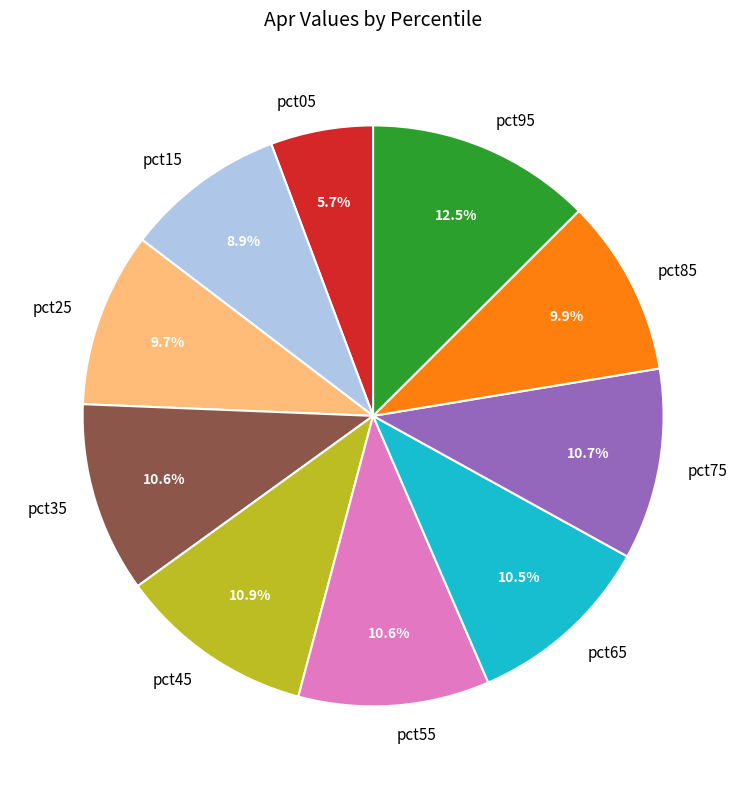

True or false: pct95 accounts for 8% of the total.

False